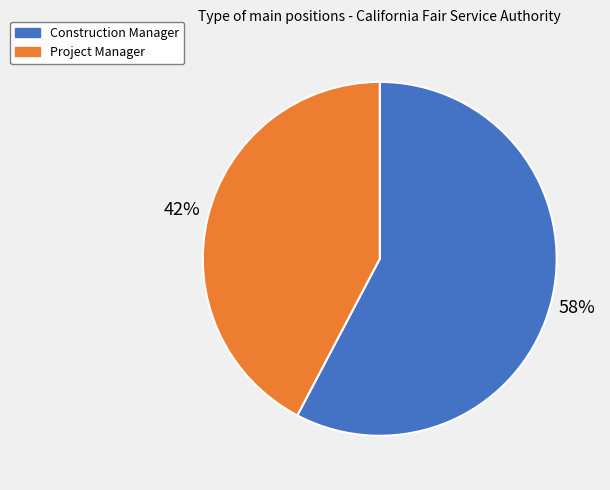

To the nearest percent, what portion does Project Manager represent?

42%